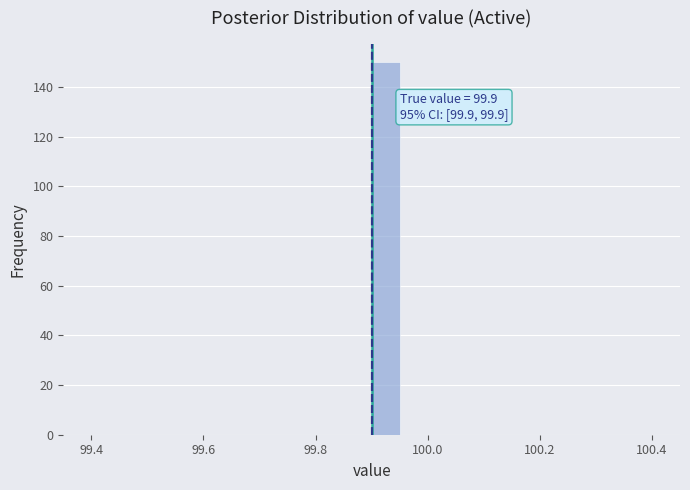

Around what value on the x-axis is the tallest bar? Give the approximate position of its centre, as read against the axis.

99.92